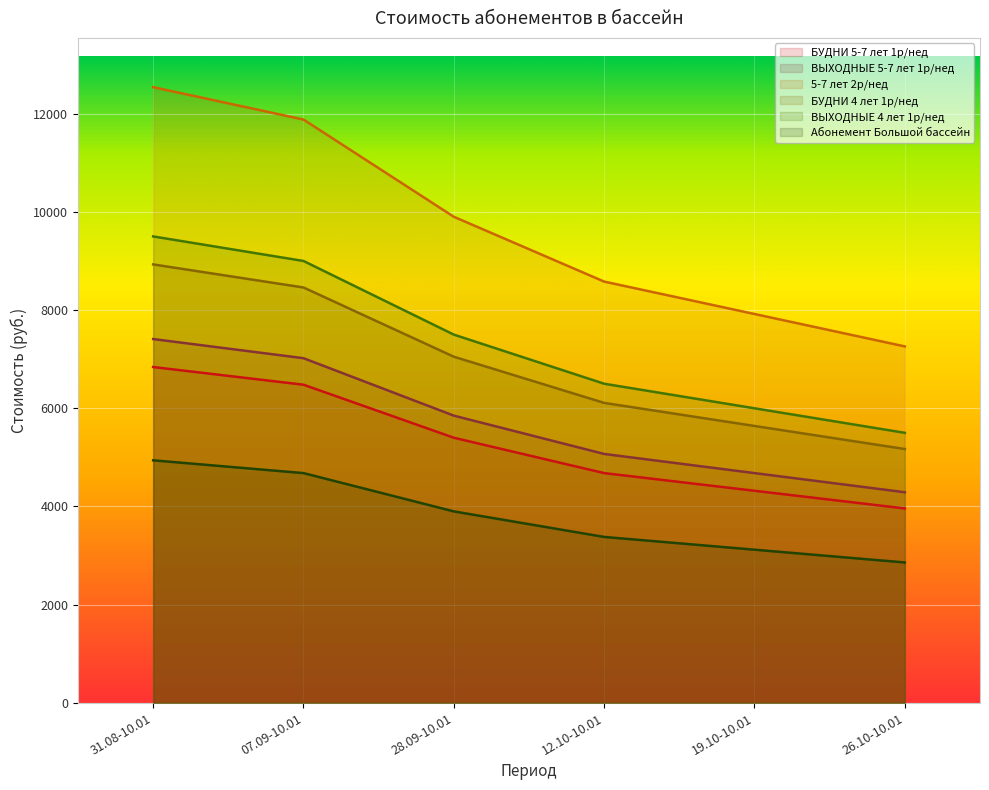

Rank the series at 19.10-10.01 from lowest to highest value.

Абонемент Большой бассейн, БУДНИ 5-7 лет 1р/нед, ВЫХОДНЫЕ 5-7 лет 1р/нед, БУДНИ 4 лет 1р/нед, ВЫХОДНЫЕ 4 лет 1р/нед, 5-7 лет 2р/нед